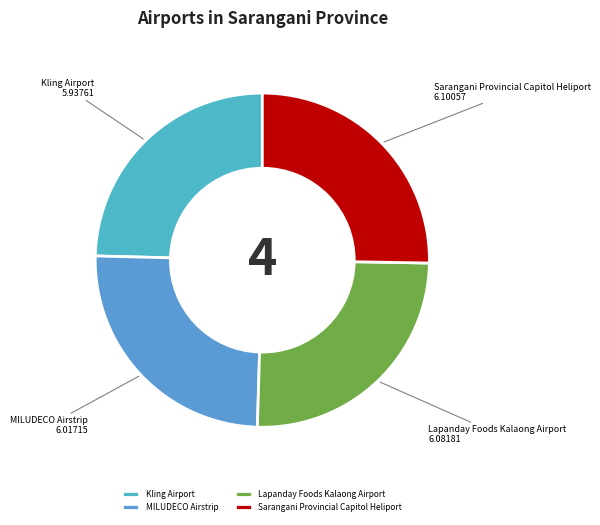

Does any single category account for the majority?

No